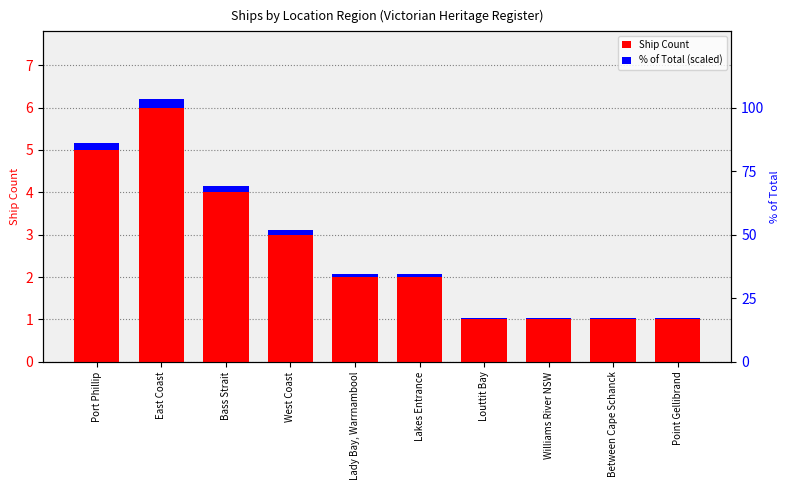

What is the difference between the maximum and second lowest values in the Ship Count series?

5.0